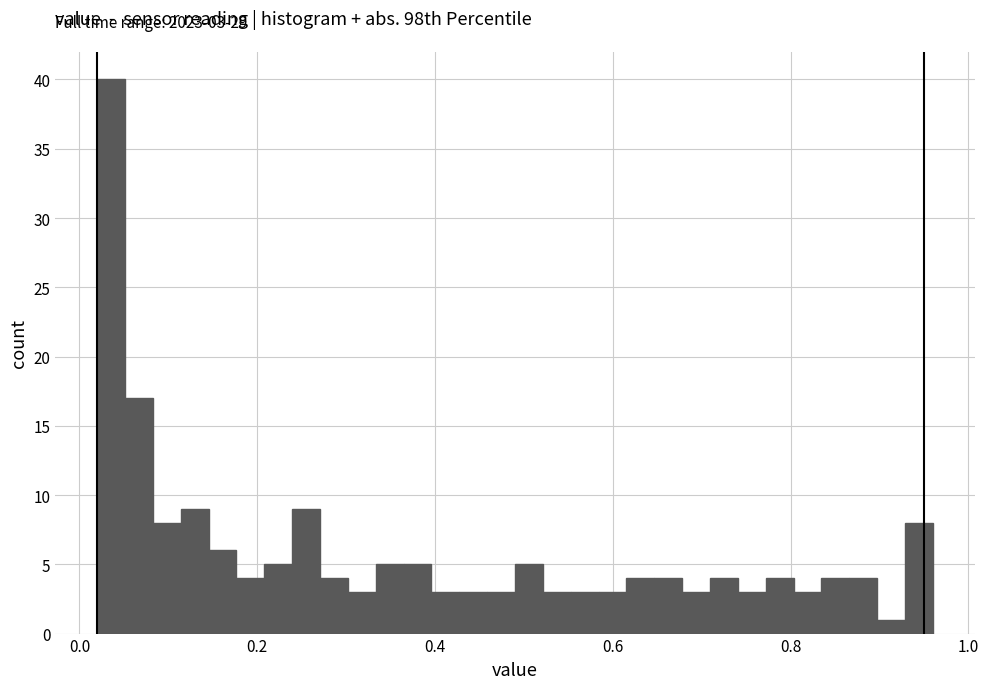

Read against the x-axis, roughly where is the centre of the tallest bar?

0.04